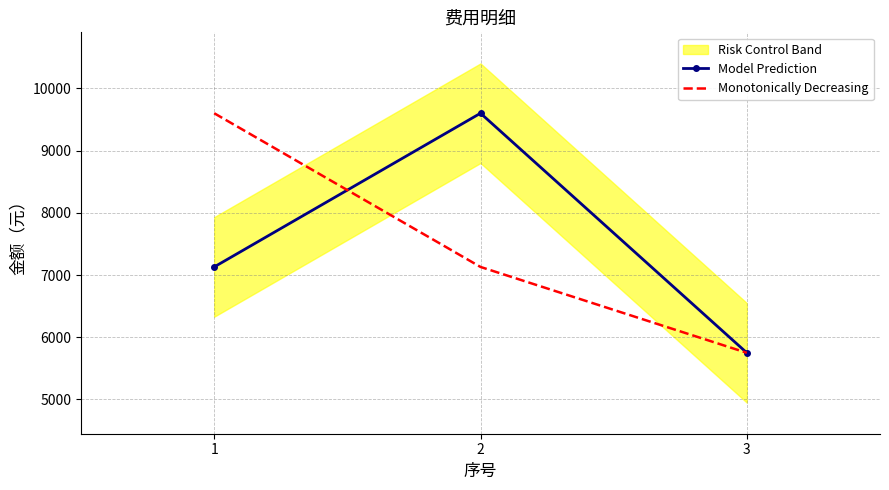

Which series has the largest range (max minus min)?

Model Prediction